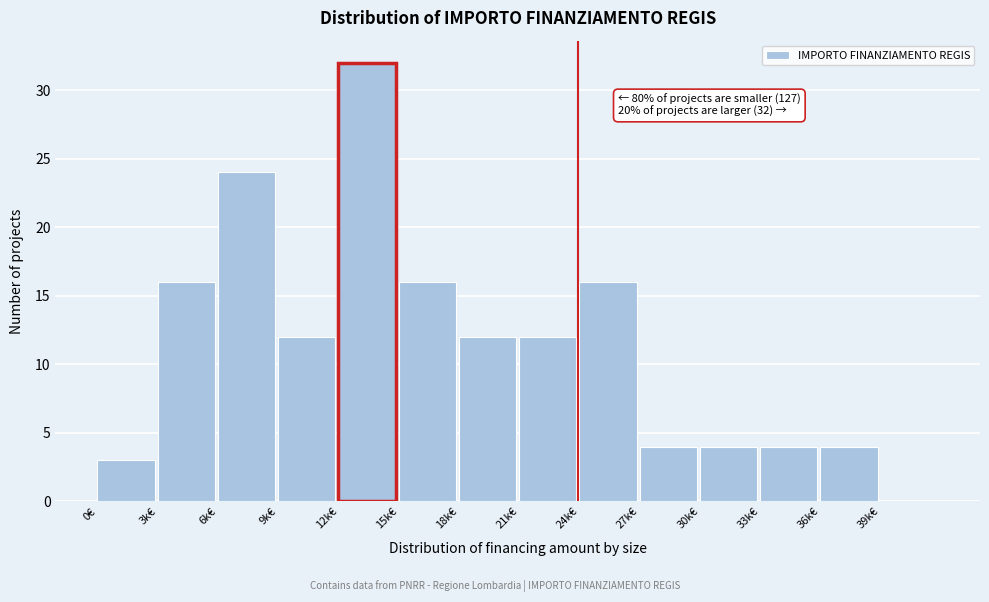

Reading left to right, what are all the values shown in this chart?

0€=3	3k€=16	6k€=24	9k€=12	12k€=32	15k€=16	18k€=12	21k€=12	24k€=16	27k€=4	30k€=4	33k€=4	36k€=4	39k€=0